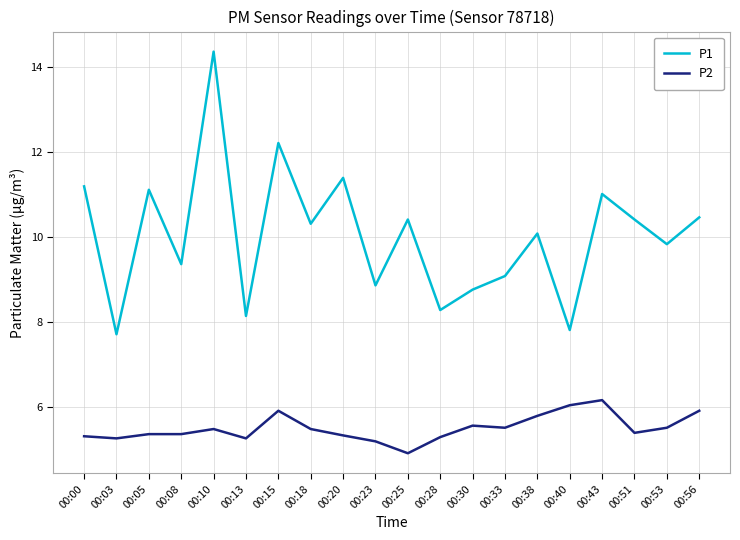

What is the sum of all P2 values?

109.8